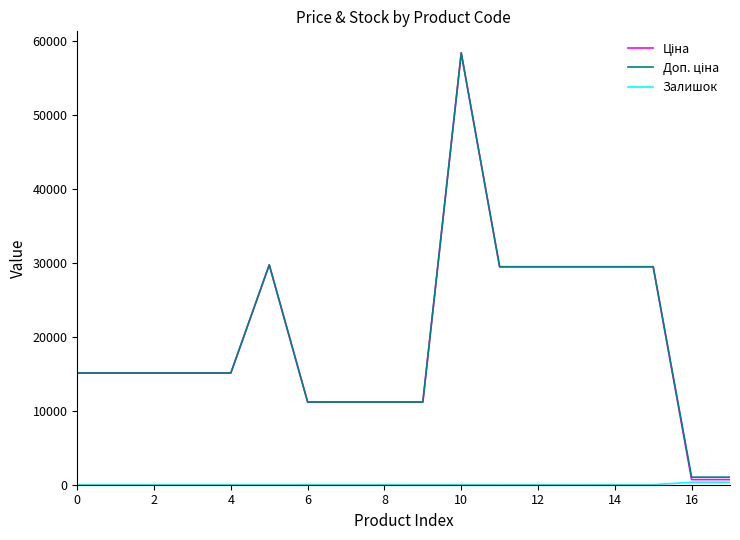

What is the maximum value shown in the chart?

58426.5